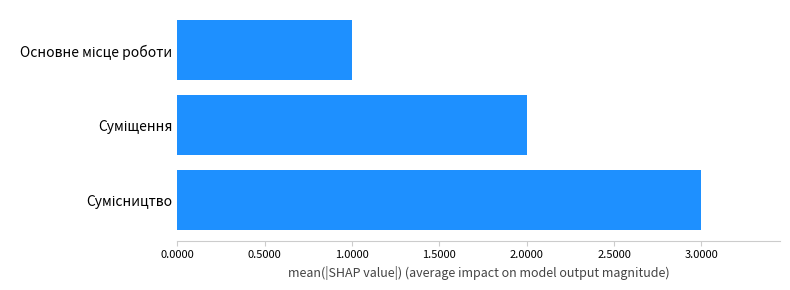

What is the greatest value displayed?

3